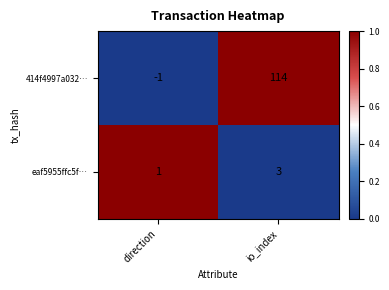

What is the sum of all eaf5955ffc5f… values?

4